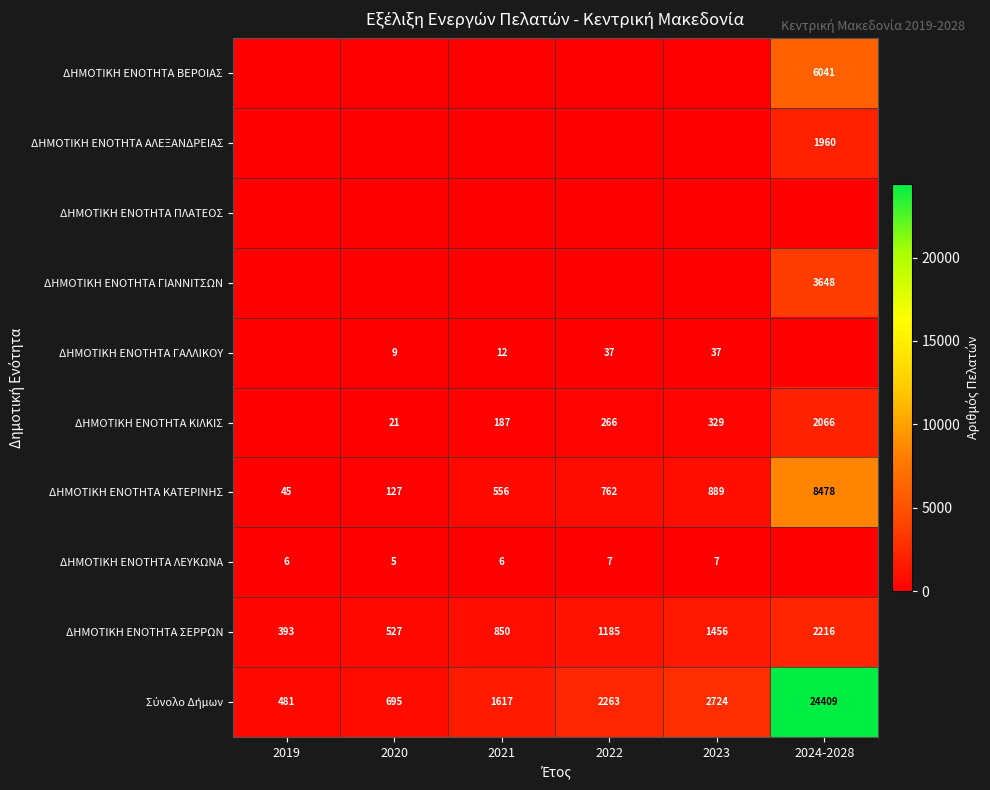

What is the sum of the ΔΗΜΟΤΙΚΗ ΕΝΟΤΗΤΑ ΛΕΥΚΩΝΑ values at 2020 and 2019?

11